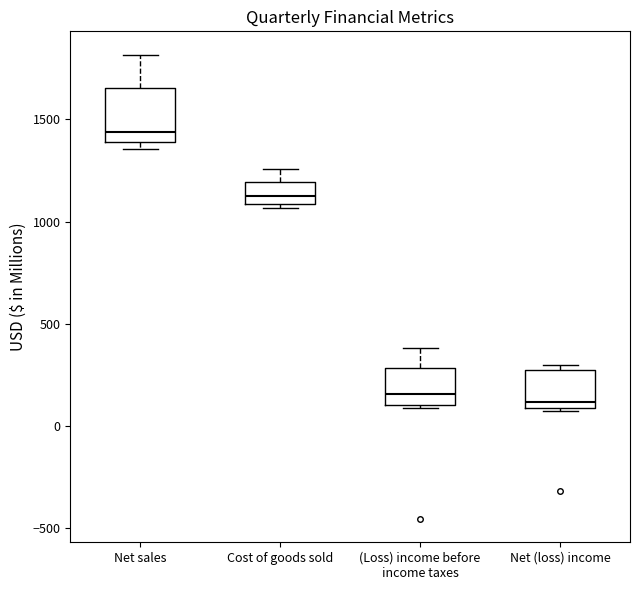

Where is the upper edge of the box for Cost of goods sold on the y-axis? The values are not printed on the chart, so give them approximately, as read against the axis.

1200